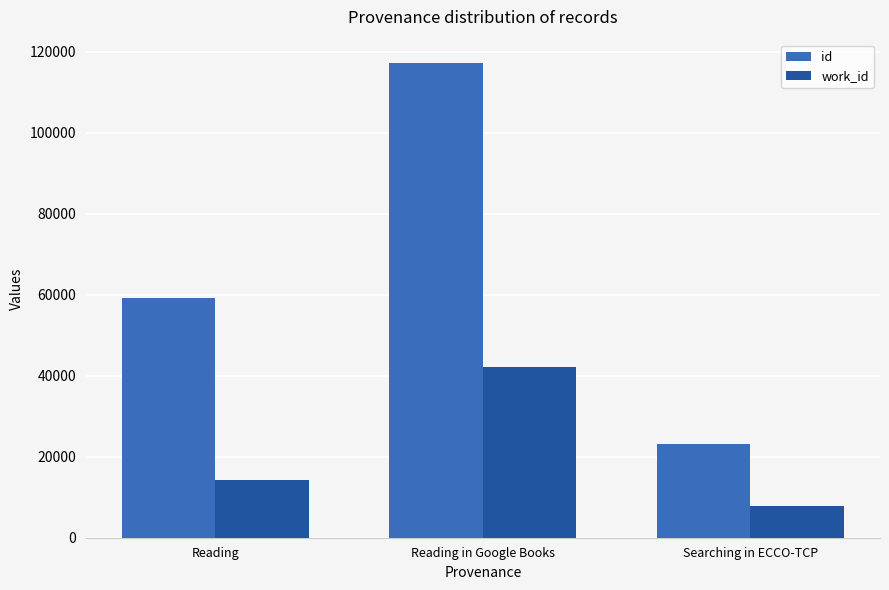

True or false: work_id has a value of 13898 at Searching in ECCO-TCP.

False